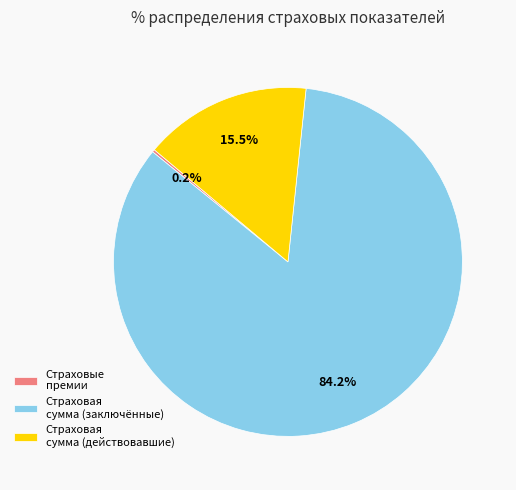

Which slice is the largest?

Страховая сумма (заключённые)